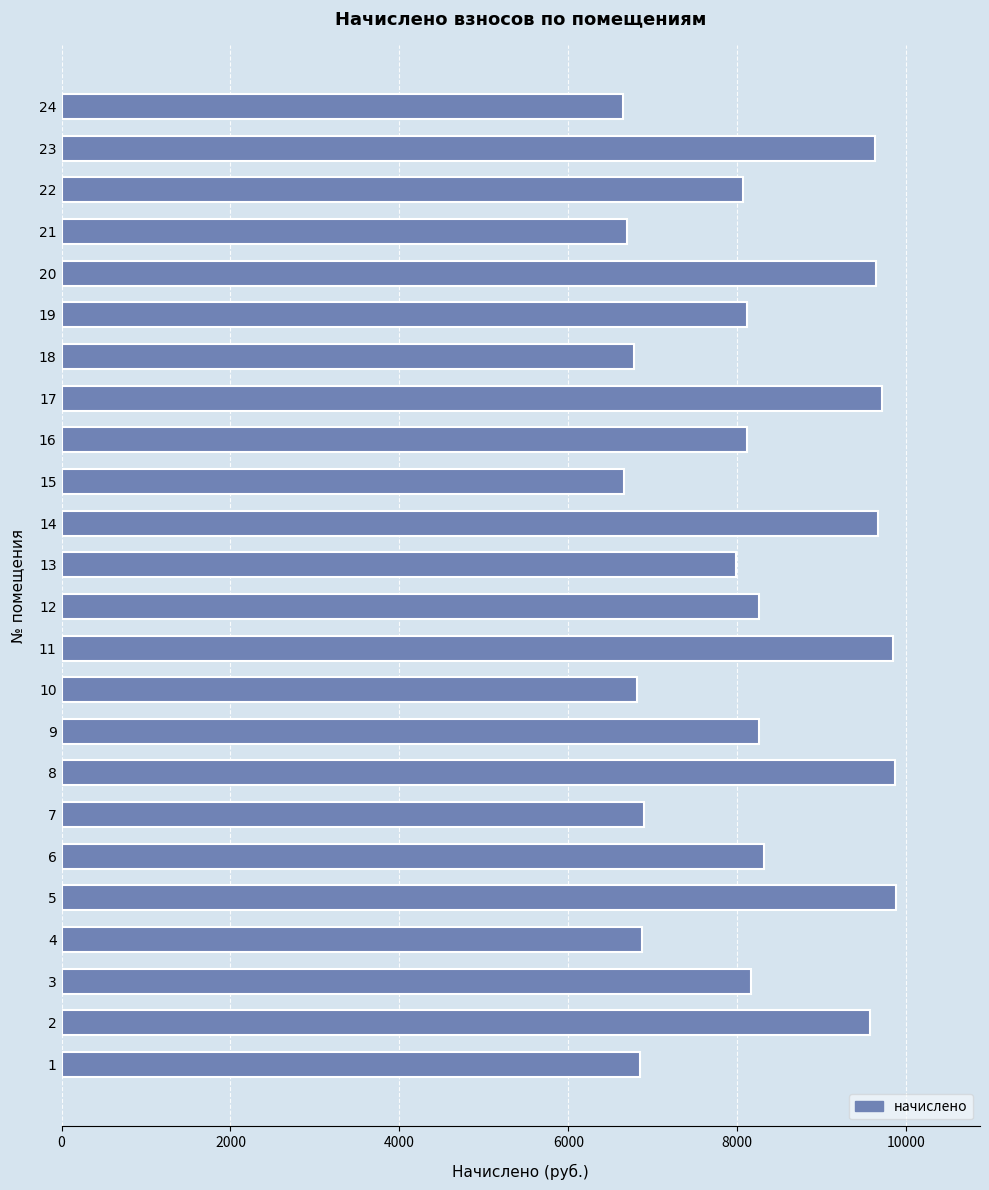

What is the change in value from 1 to 19?

+1275.5